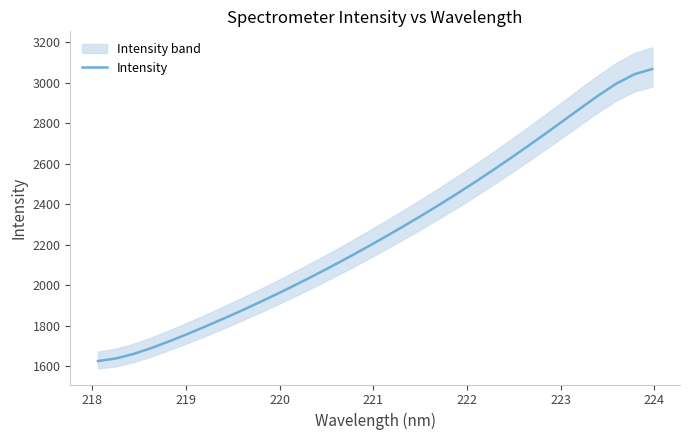

What is the highest value of the Intensity series?

3068.0